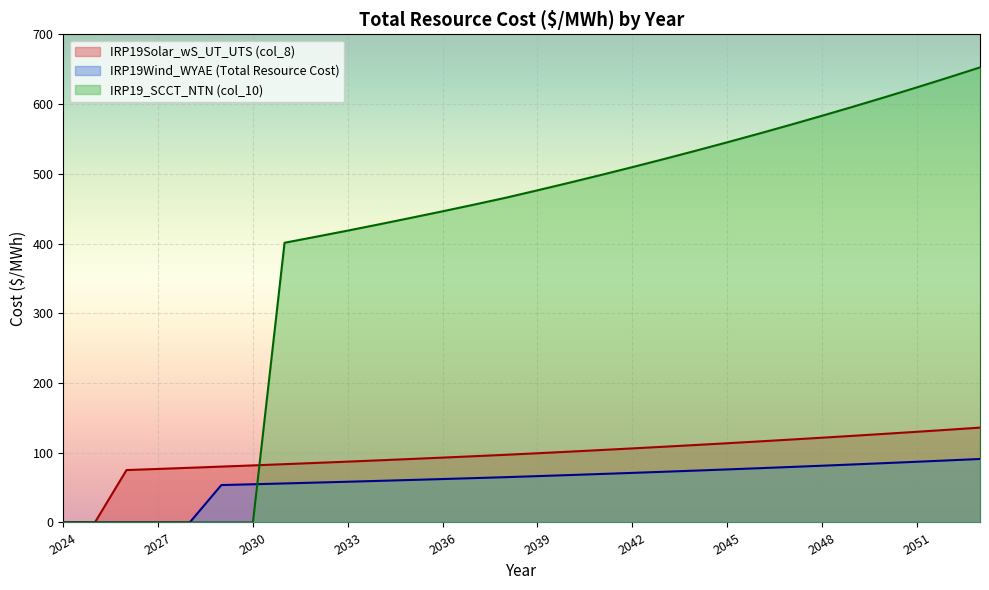

True or false: IRP19Wind_WYAE (Total Resource Cost) and IRP19Solar_wS_UT_UTS (col_8) intersect in this chart.

False